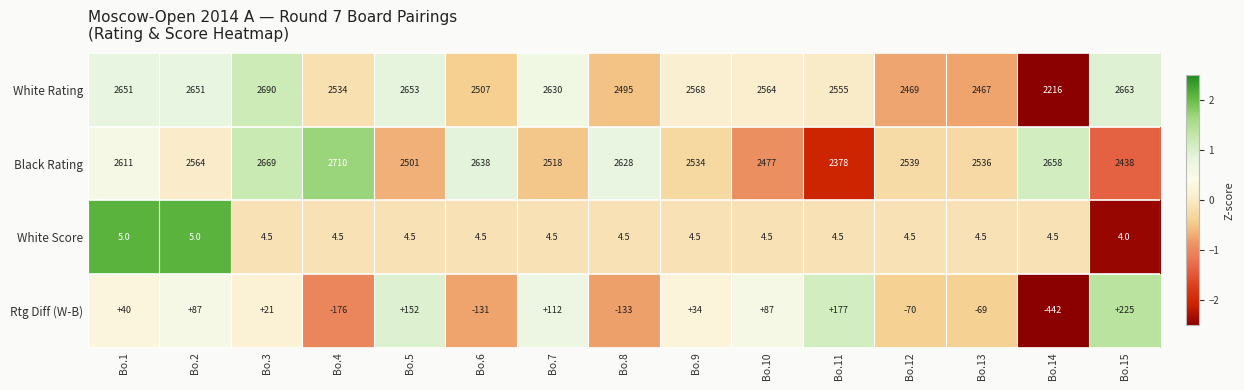

How many positive values does the Rtg Diff (W-B) series have?

9